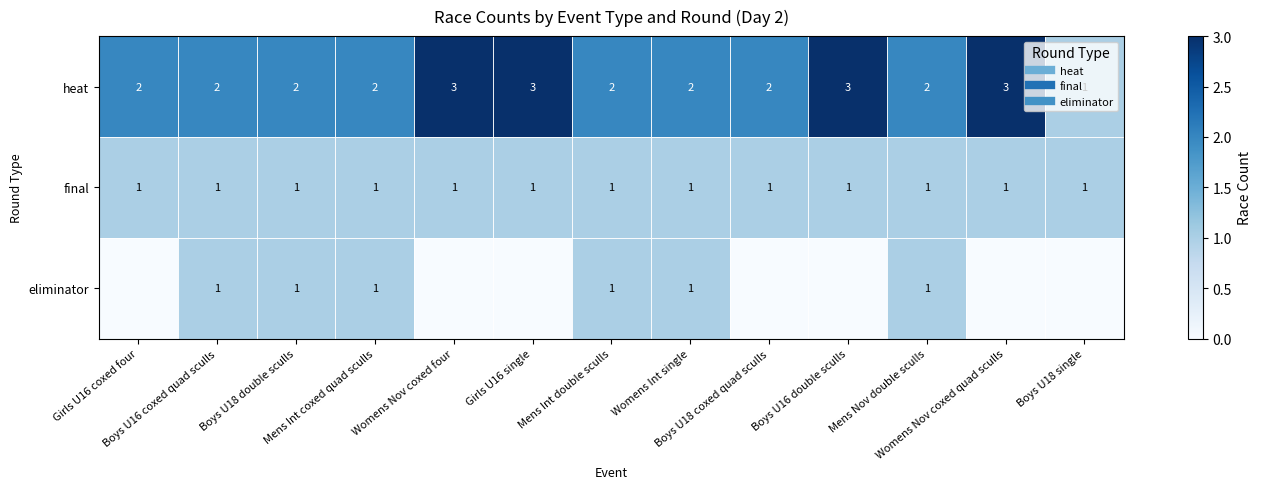

What is the total value across all series at Boys U16 coxed quad sculls?

4